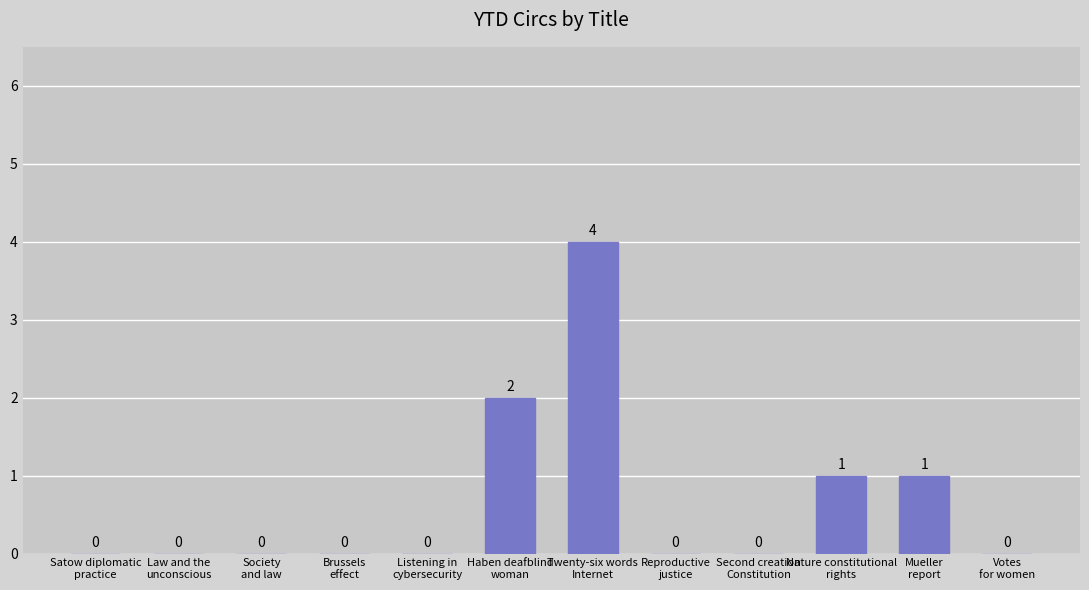

Between Nature constitutional
rights and Second creation
Constitution, which is larger?

Nature constitutional
rights